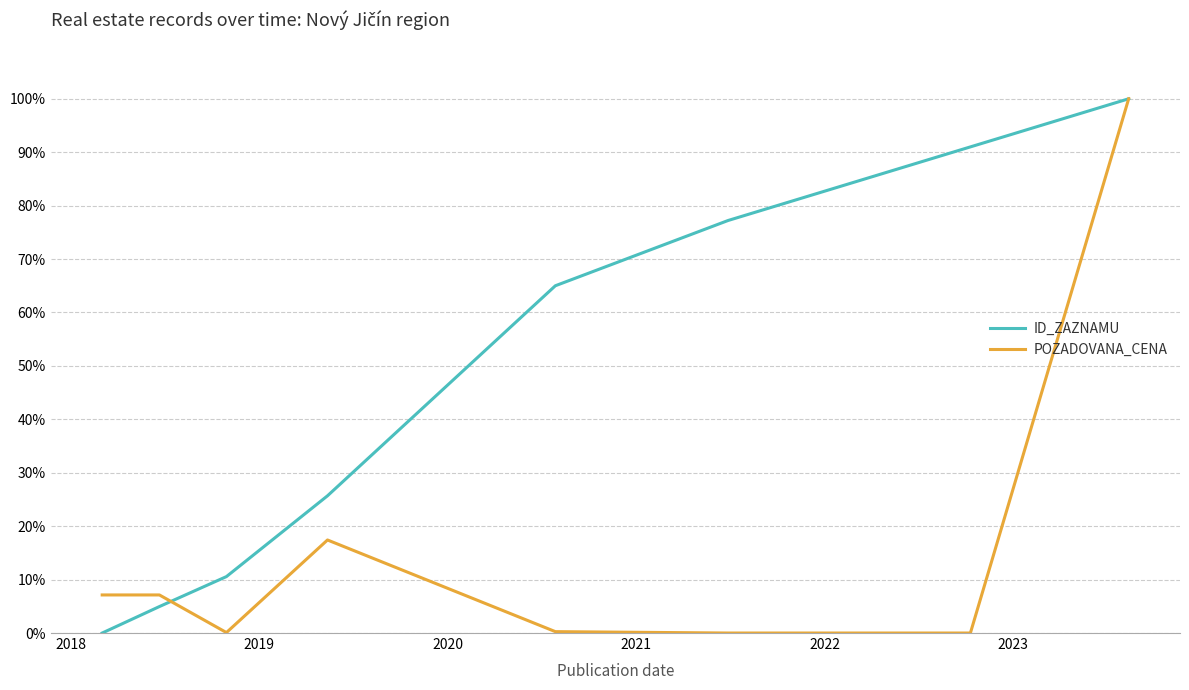

Rank the series by their average value, from lowest to highest.

POZADOVANA_CENA, ID_ZAZNAMU